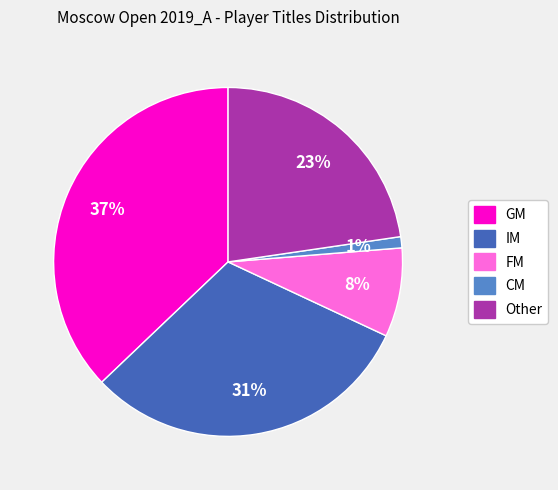

Which slice is the largest?

GM